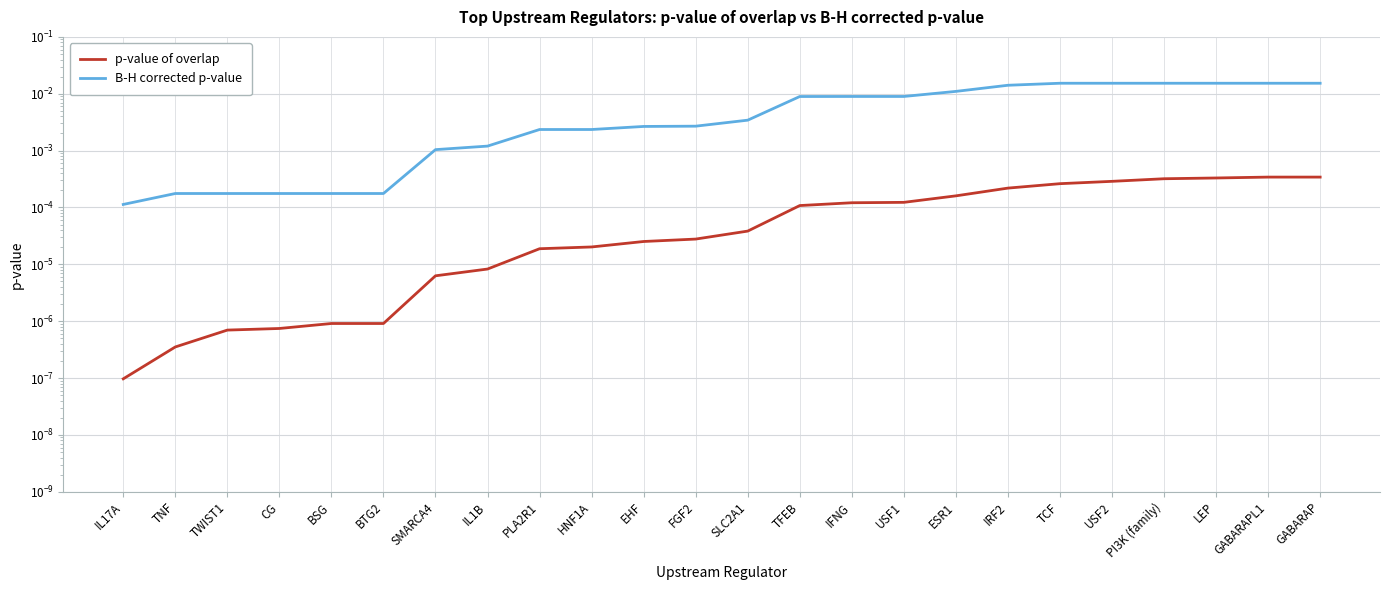

Between IL17A and TWIST1, which is larger?

TWIST1